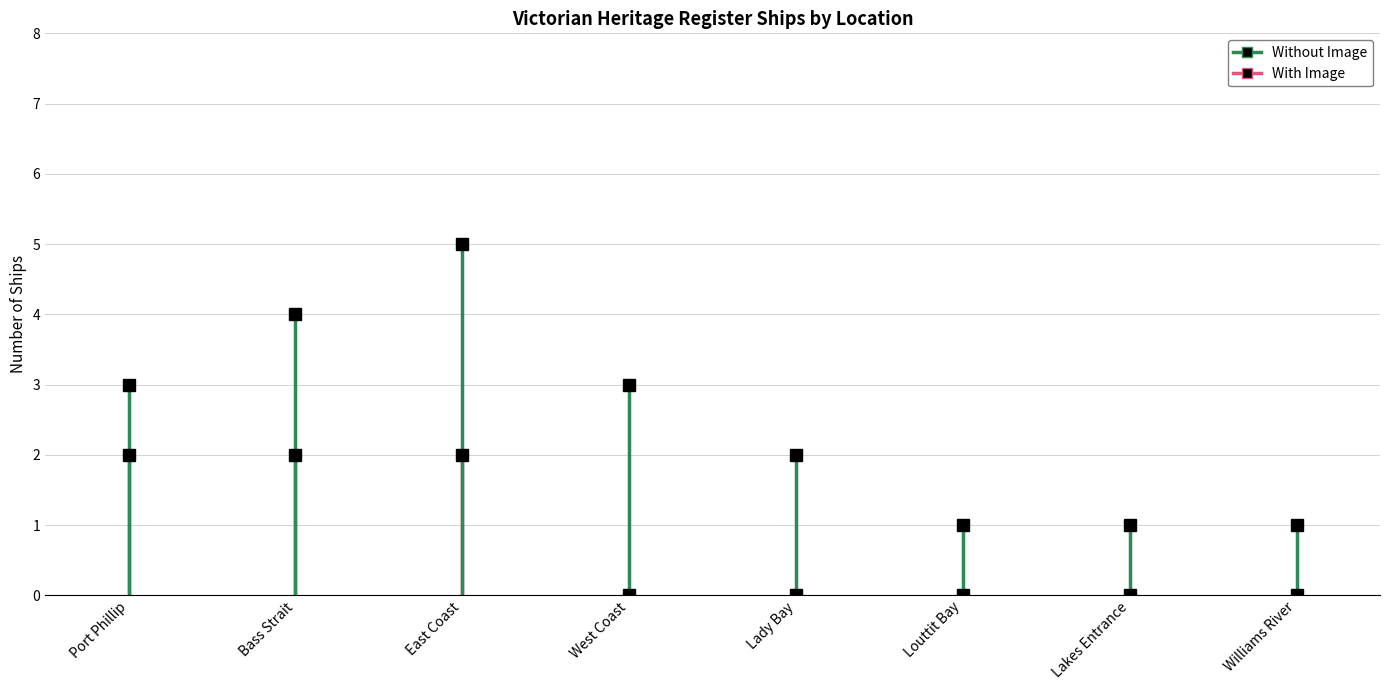

Is it true that Without Image equals 1 at Louttit Bay?

True